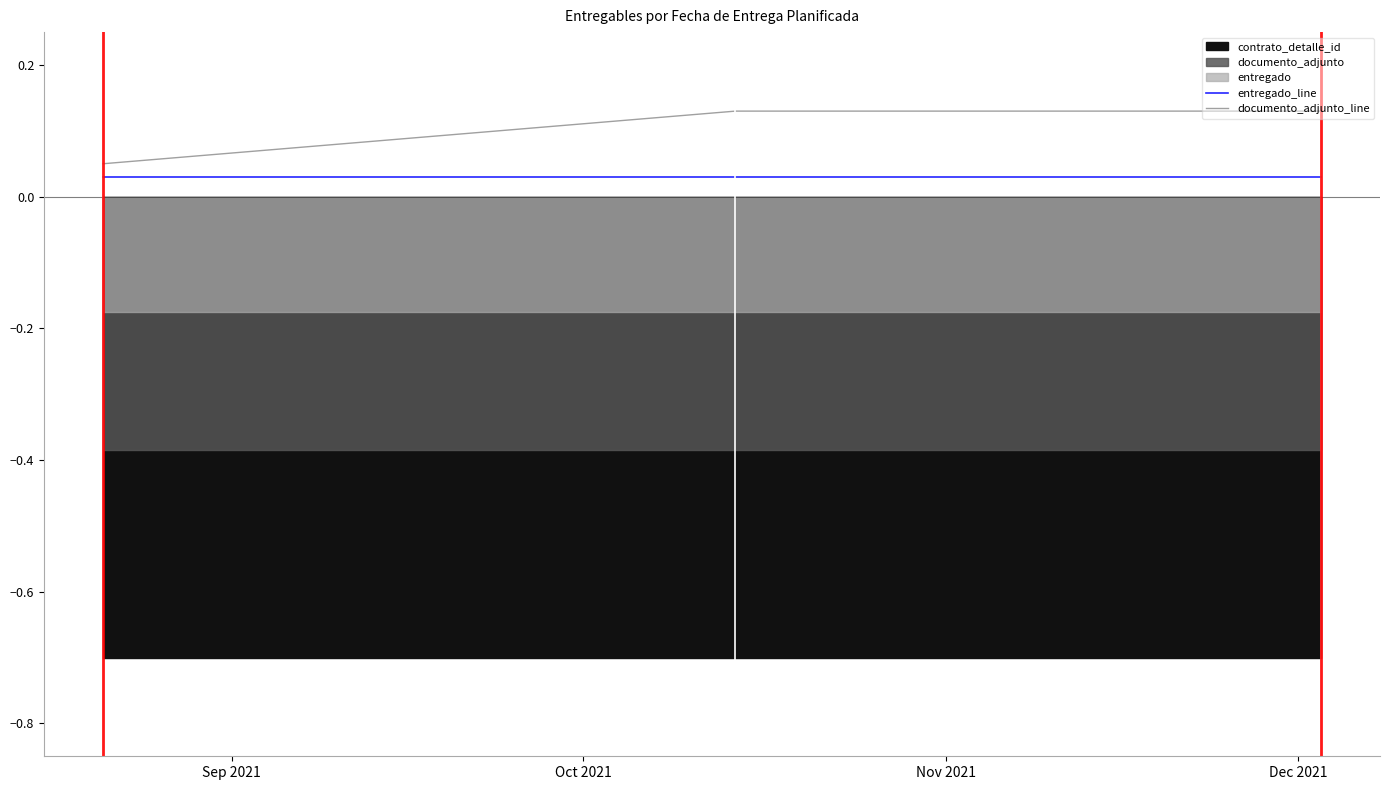

What position from the right is Sep 2021?

4